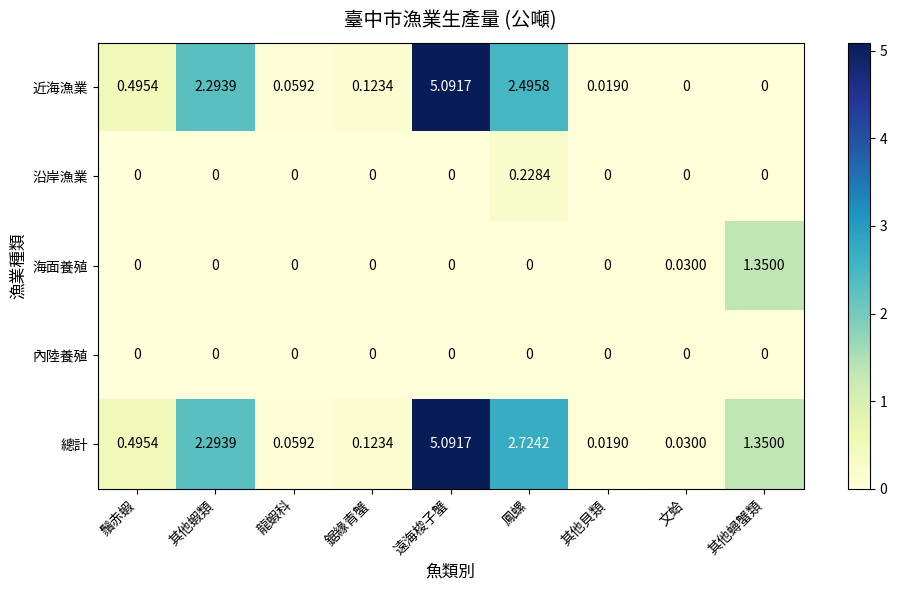

Which series changed the most between 鬚赤蝦 and 鳳螺?

總計